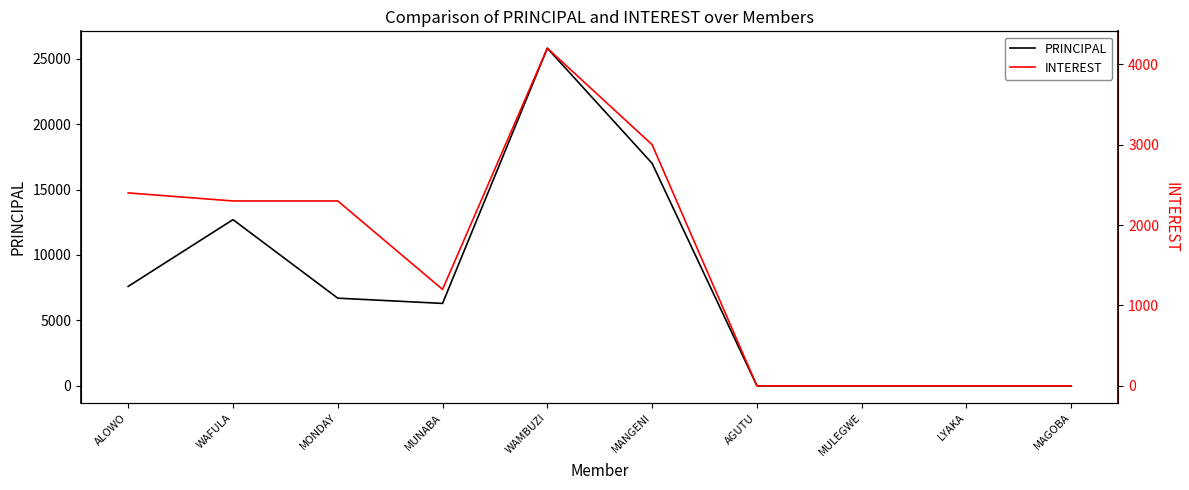

At MUNABA, list the series in order from smallest to largest.

INTEREST, PRINCIPAL